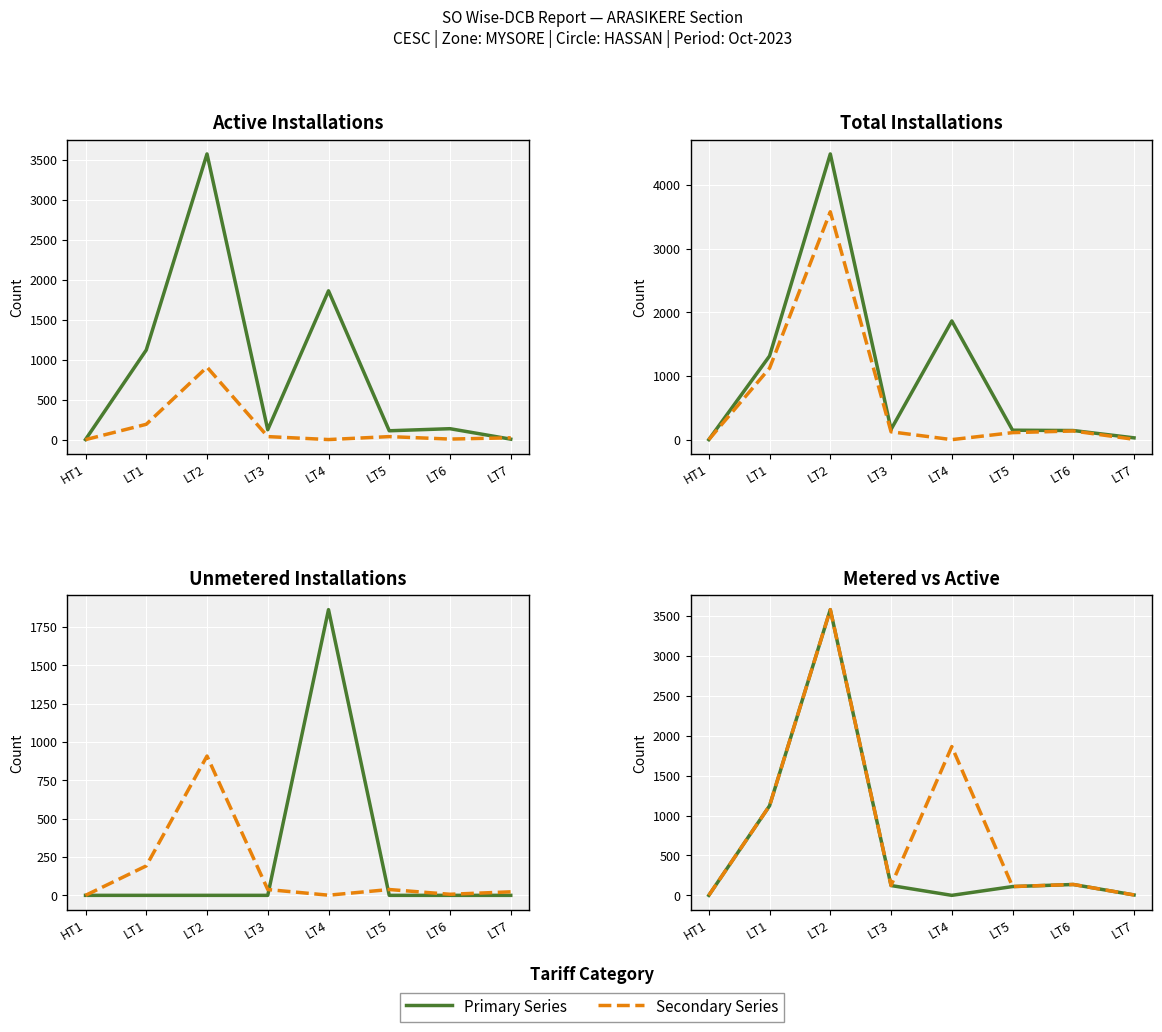

Reading left to right, what are all the values shown in this chart?

Active: HT1=1	LT1=1122	LT2=3577	LT3=124	LT4=1863	LT5=111	LT6=137	LT7=6
Inactive: HT1=0	LT1=192	LT2=908	LT3=38	LT4=1	LT5=38	LT6=7	LT7=23
Total: HT1=1	LT1=1314	LT2=4485	LT3=162	LT4=1864	LT5=149	LT6=144	LT7=29
Metered: HT1=1	LT1=1122	LT2=3577	LT3=124	LT4=1	LT5=111	LT6=137	LT7=6
Unmetered: HT1=0	LT1=0	LT2=0	LT3=0	LT4=1862	LT5=0	LT6=0	LT7=0